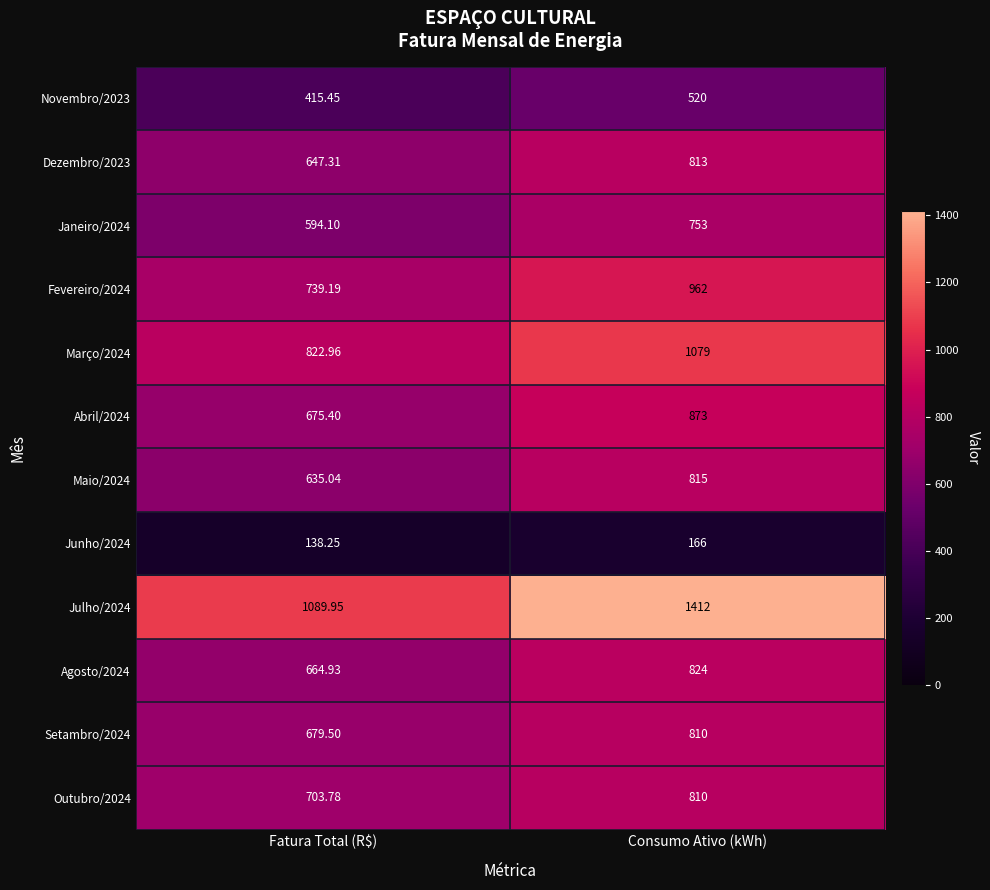

Where is Abril/2024 nearest to the value 774?

Fatura Total (R$)